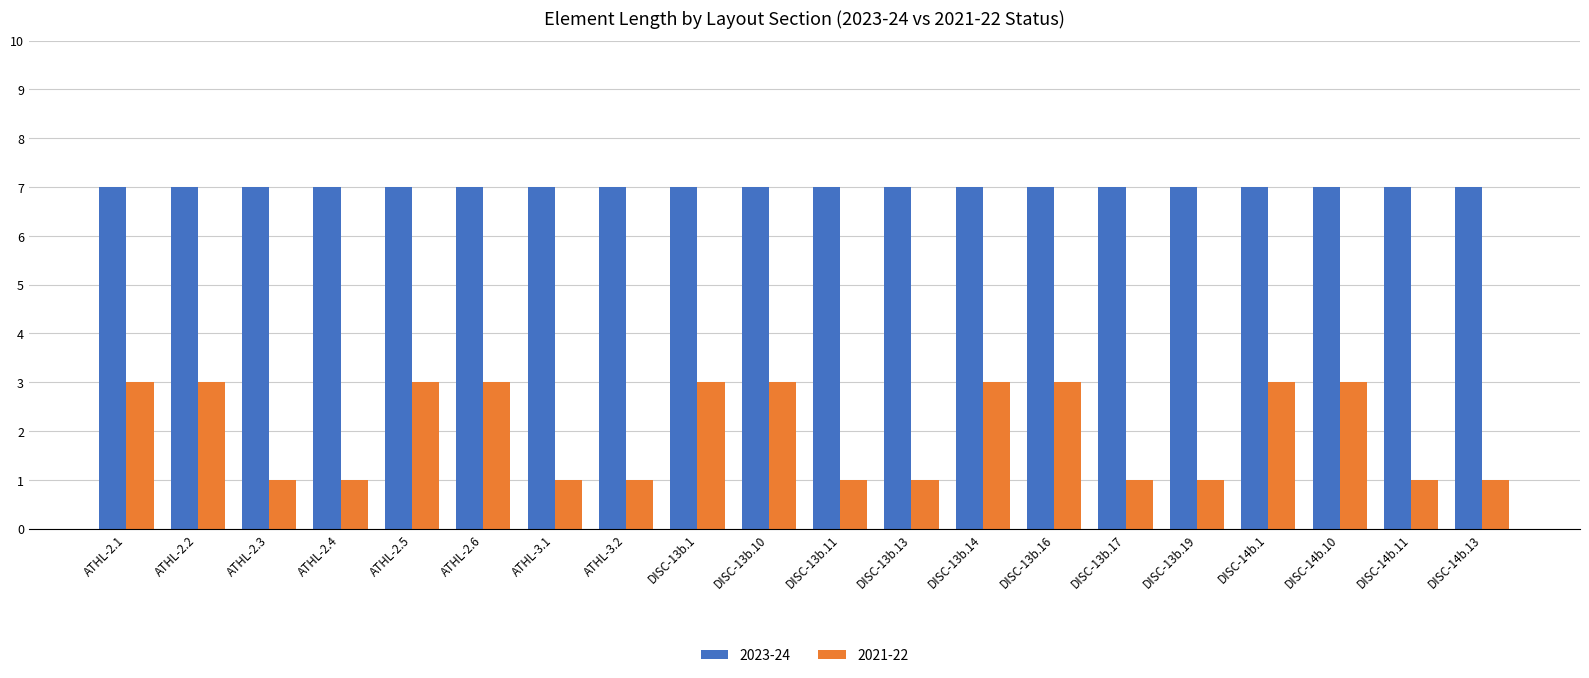

Which series has the largest total across all categories?

2023-24